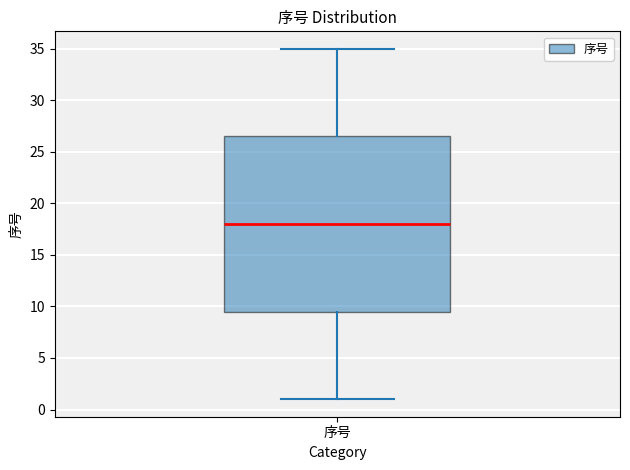

Read this box plot against the y-axis: the position of the median line, the range covered by the box, and the ends of both whiskers. The values are not printed on the chart, so give them approximately, as read against the axis.

median 18.0, box 9.5 to 26.5, whiskers 1.0 to 35.0